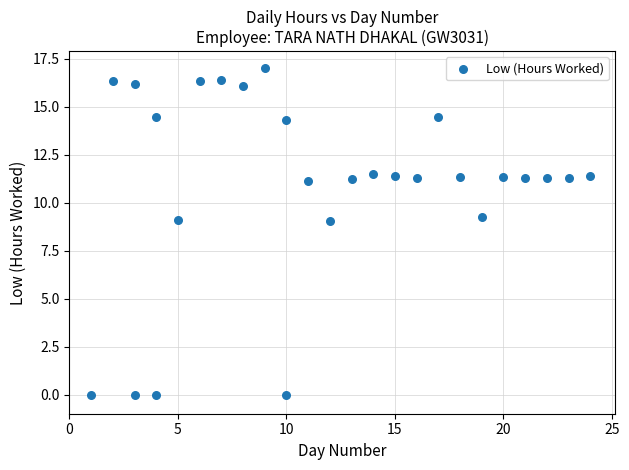

What is the range of X values (max minus min)?

23.0